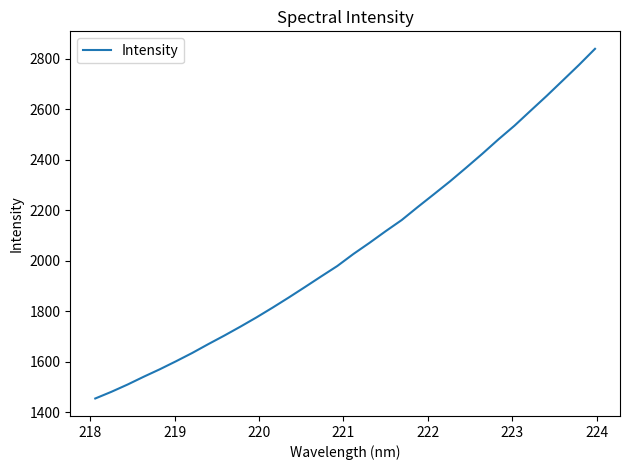

What is the greatest value displayed?

2838.7